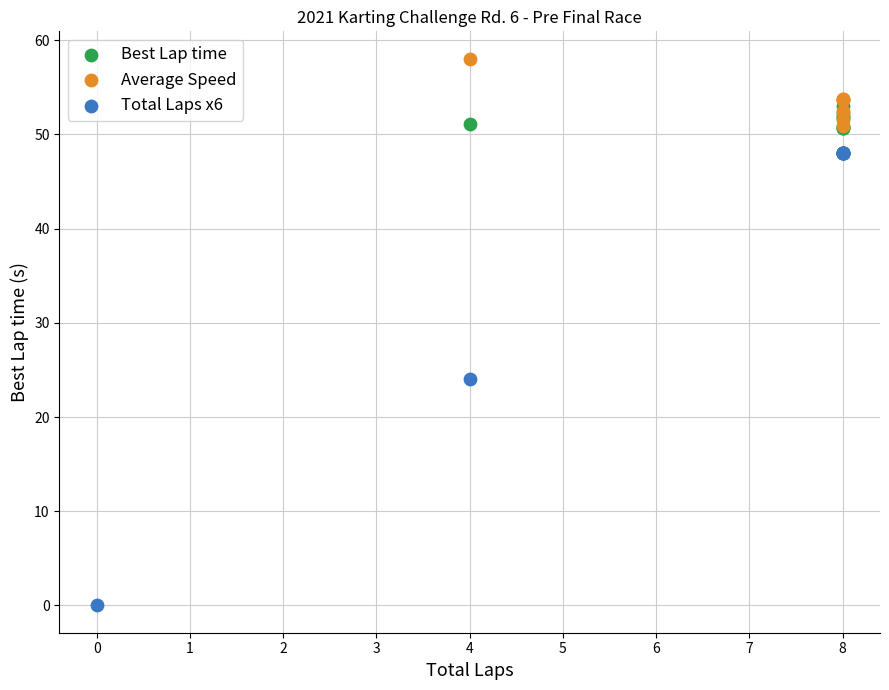

Which series contains the highest Y value?

Average Speed